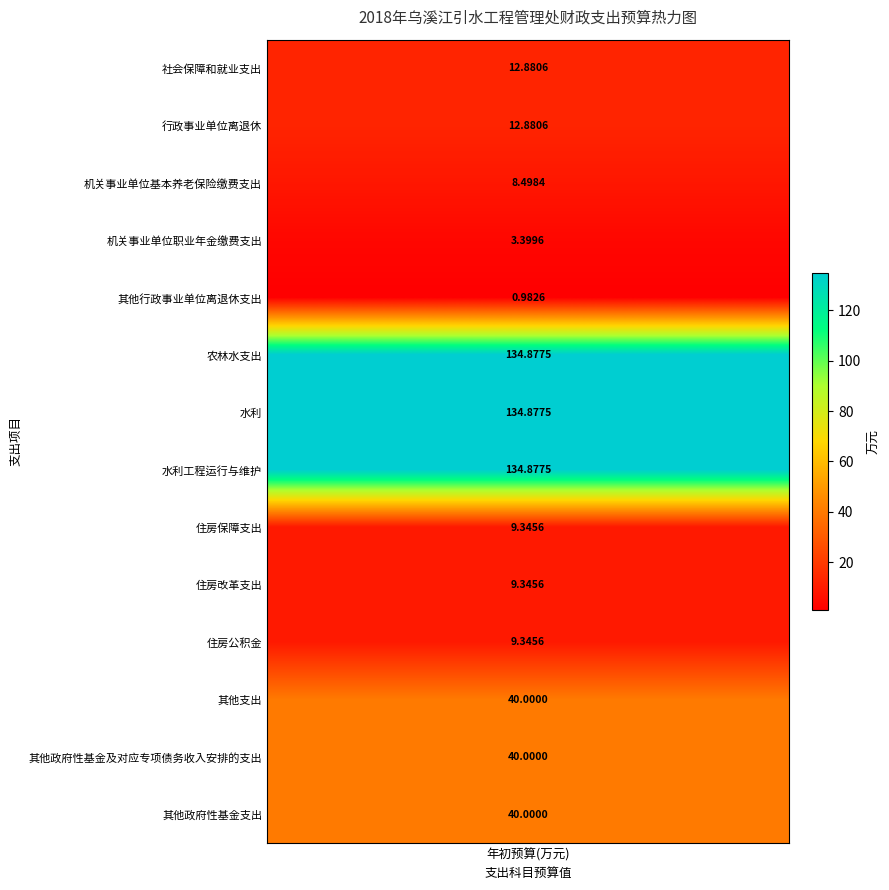

Reading right to left, extract all data points from this chart.

40.0	40.0	40.0	9.3	9.3	9.3	134.9	134.9	134.9	1.0	3.4	8.5	12.9	12.9